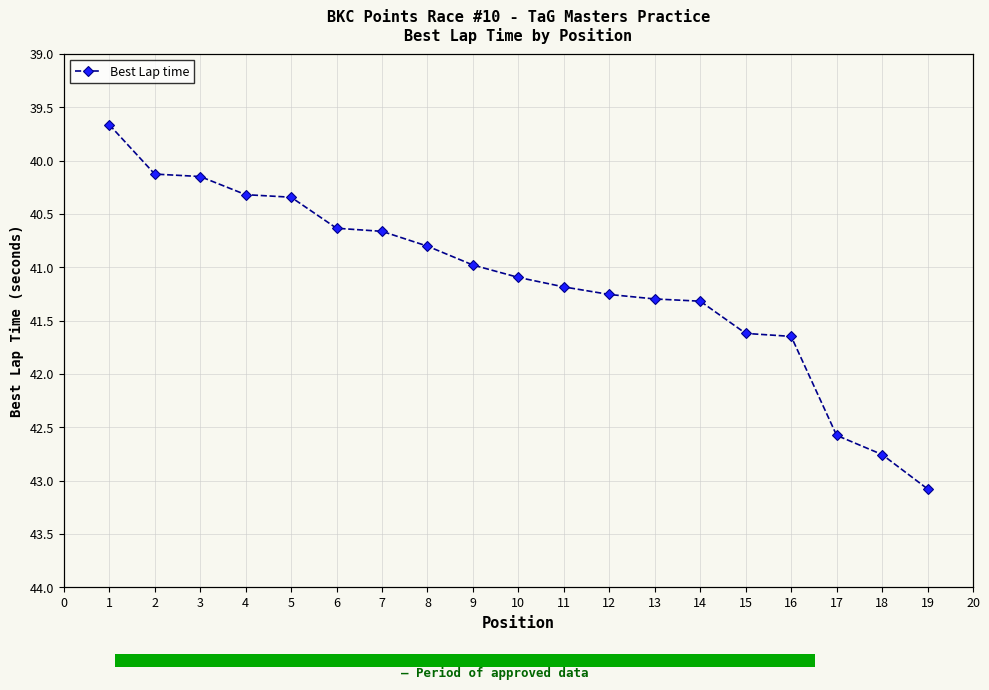

What is the change in value from 2 to 9?

+0.9